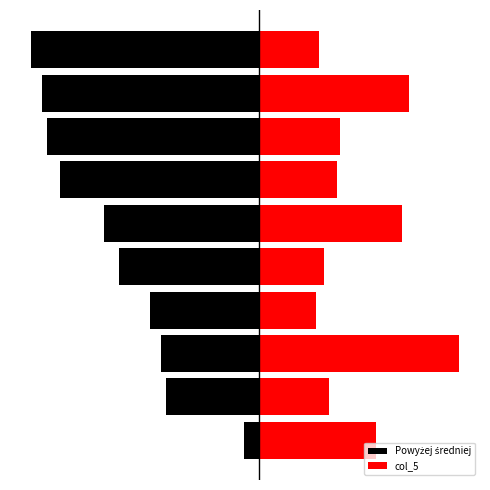

What is the sum of all Powyżej średniej values?

-567